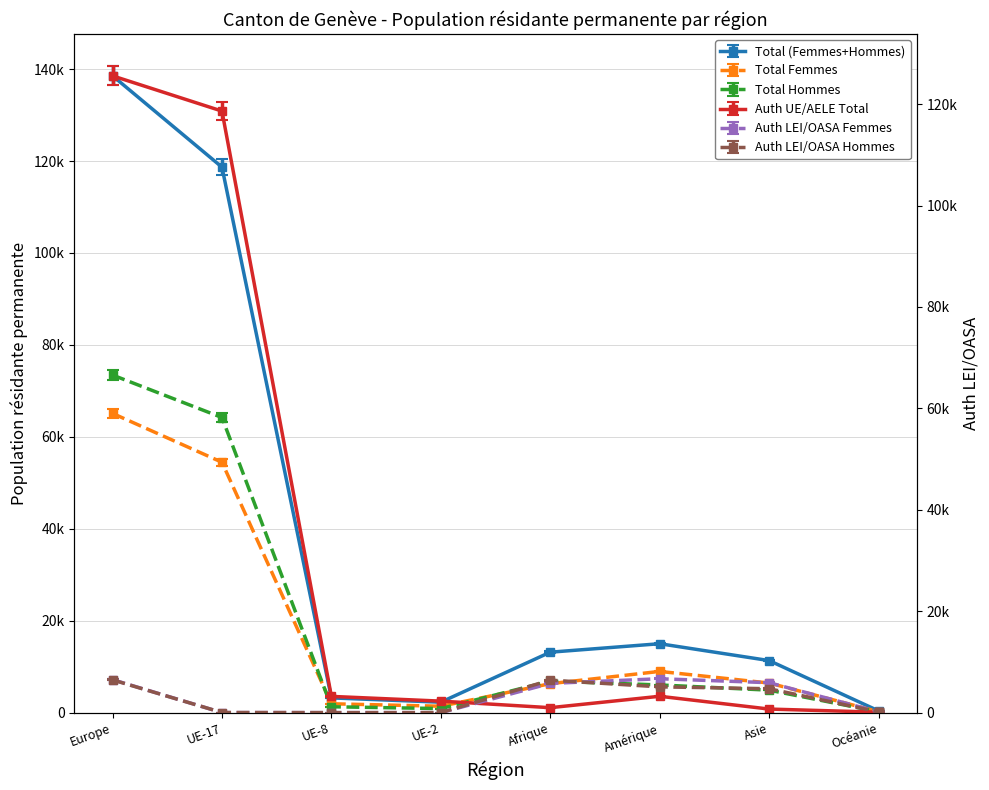

At which label does Total (Femmes+Hommes) reach its minimum?

Océanie